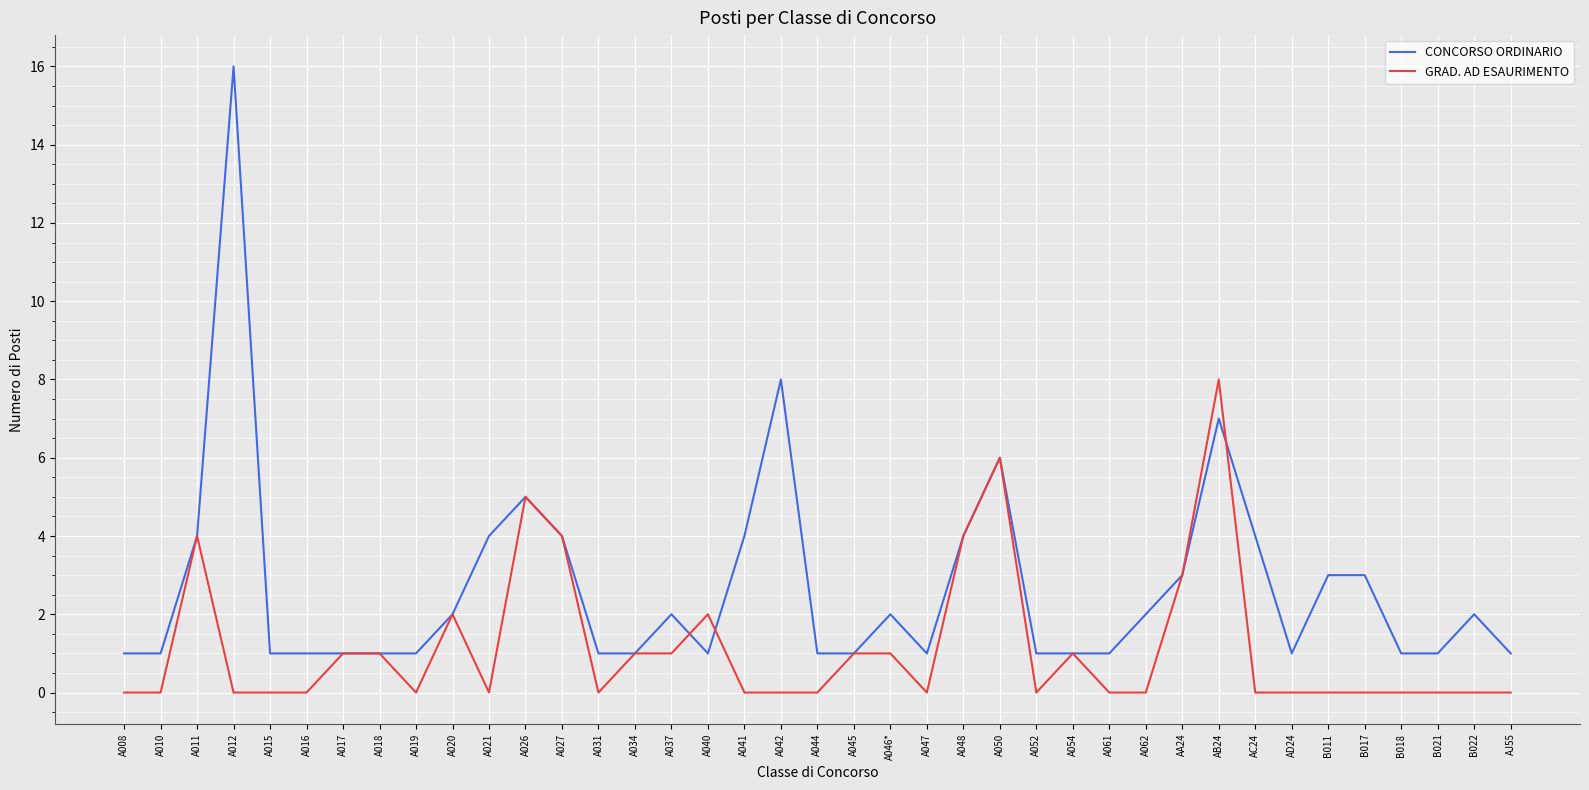

List the series in order of their overall mean, highest first.

CONCORSO ORDINARIO, GRAD. AD ESAURIMENTO